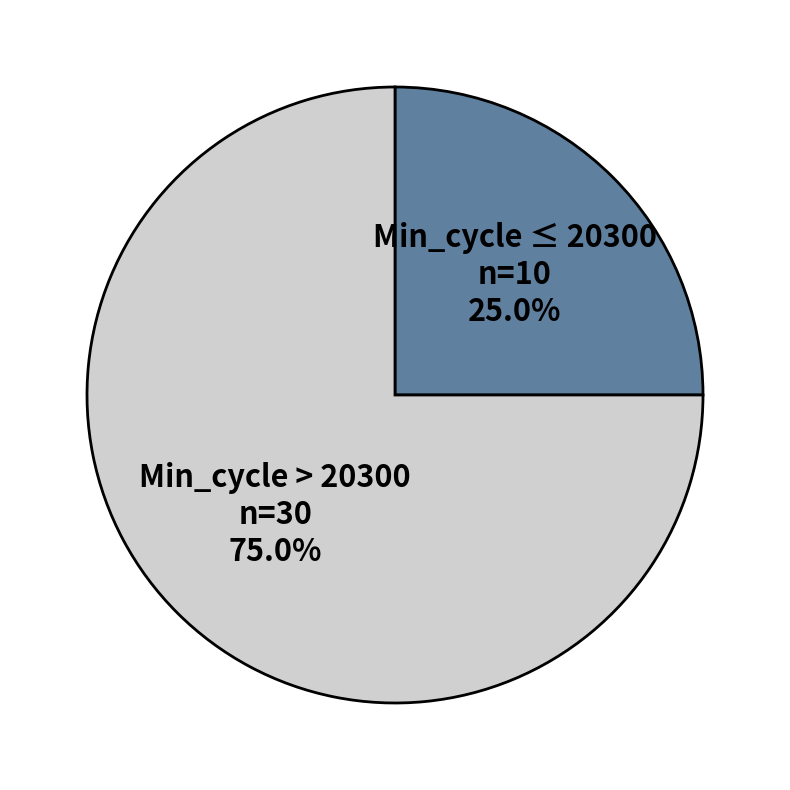

What is the ratio of the value at Min_cycle ≤ 20300 to the value at Min_cycle > 20300?

0.3